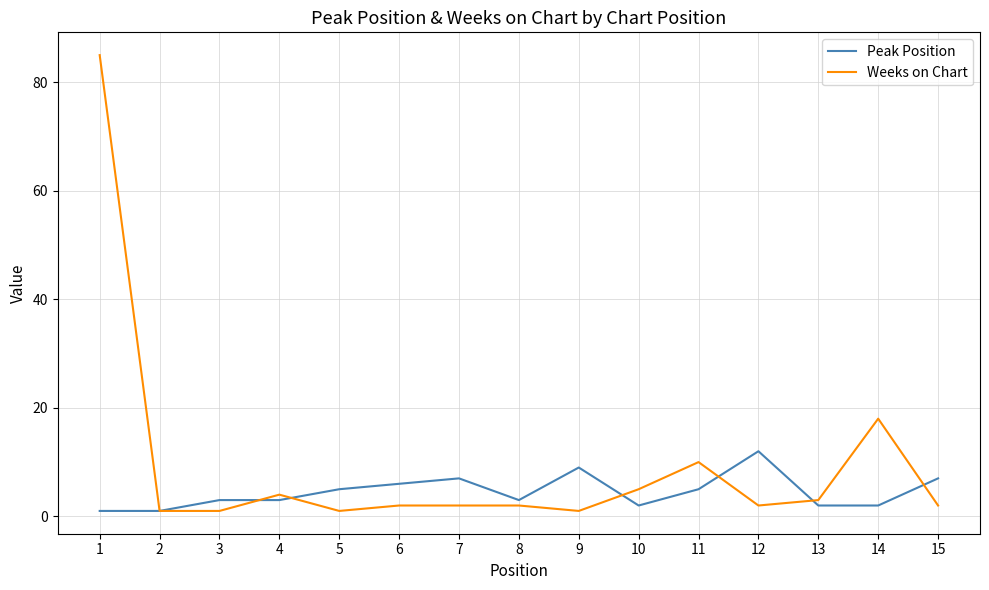

How many distinct data groups are displayed?

2